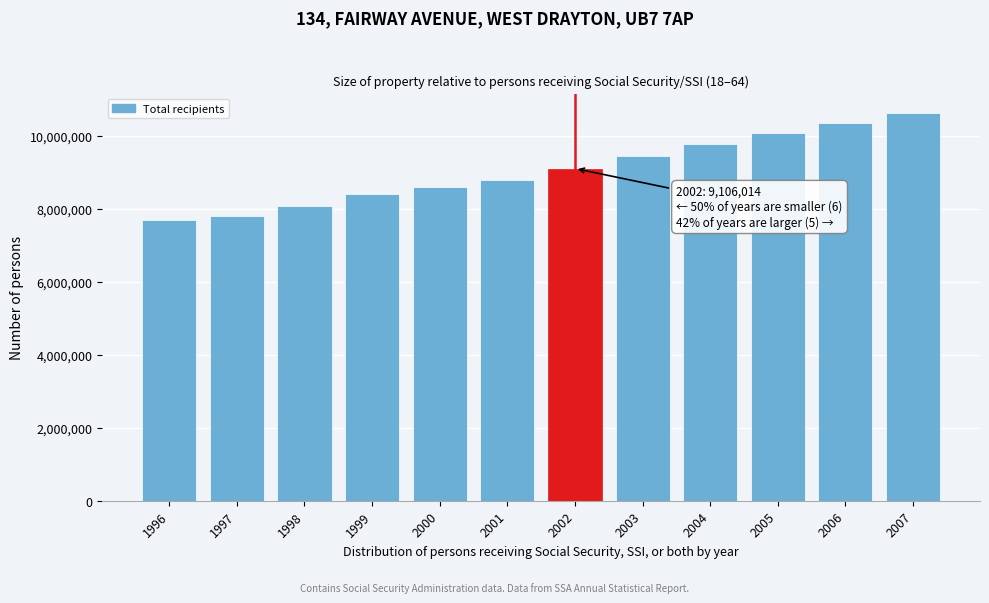

Reading left to right, list all the values displayed in this chart.

1996=7689664	1997=7811748	1998=8086259	1999=8399309	2000=8599465	2001=8791338	2002=9106014	2003=9445573	2004=9773201	2005=10081625	2006=10362419	2007=10627905